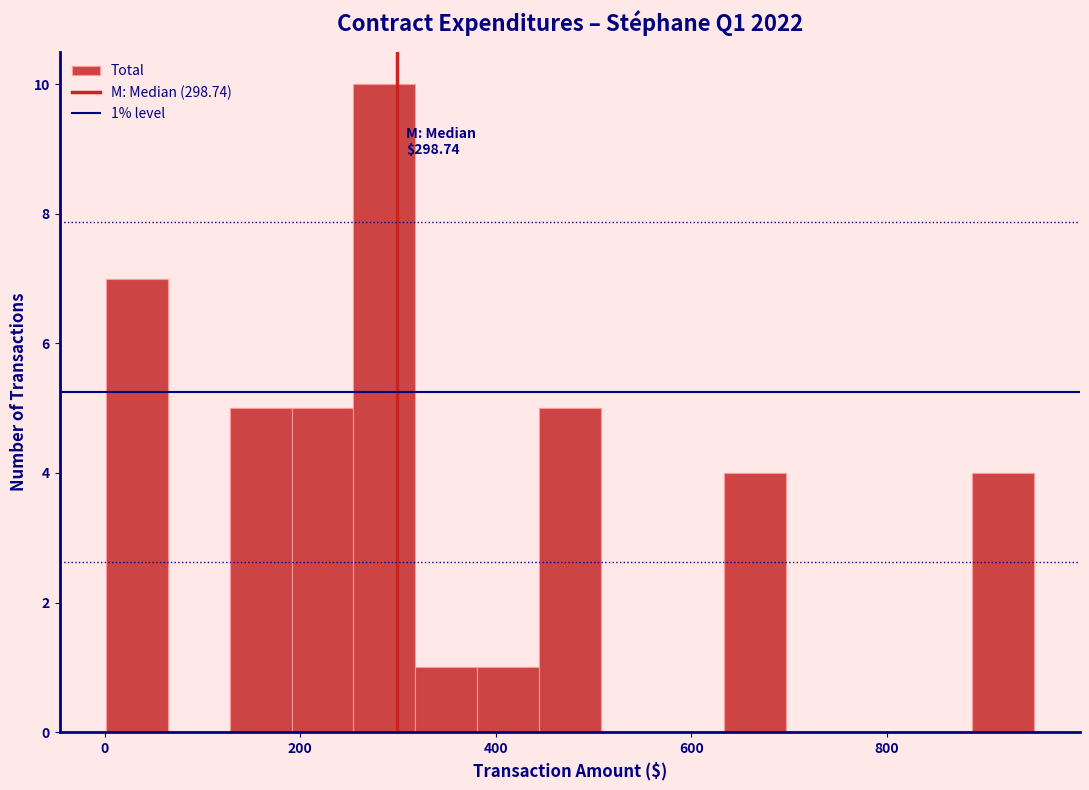

Read against the x-axis, roughly where is the centre of the tallest bar?

280